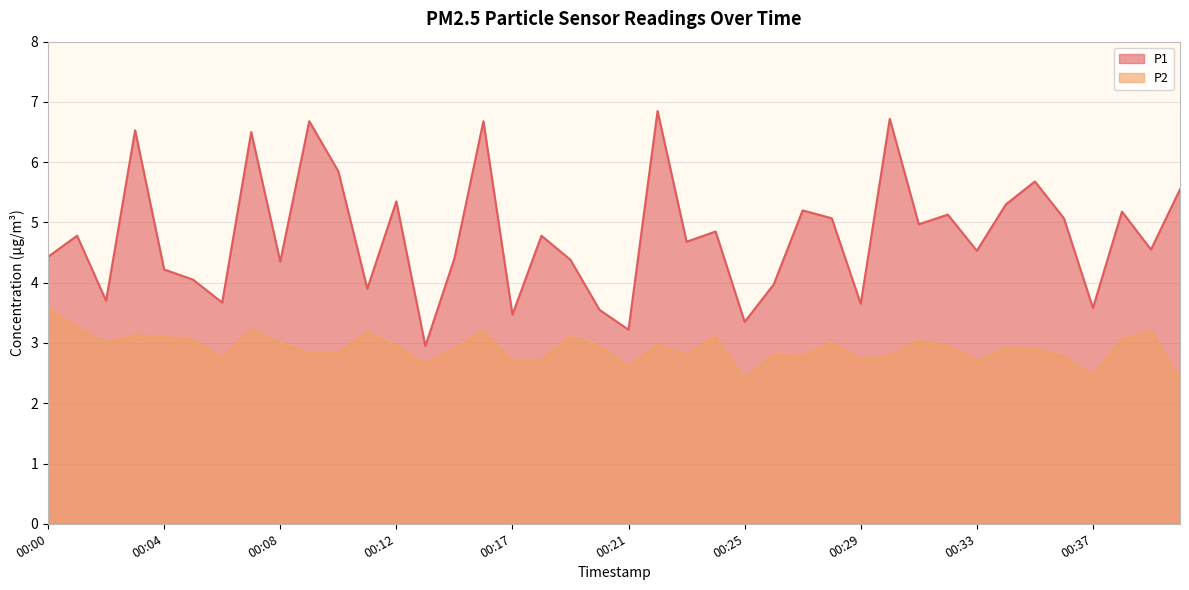

Reading left to right, transcribe all the data shown in this chart.

P1: 00:00=4.4	00:01=4.8	00:02=3.7	00:03=6.5	00:04=4.2	00:05=4.0	00:06=3.7	00:07=6.5	00:08=4.3	00:09=6.7	00:10=5.8	00:11=3.9	00:12=5.3	00:13=3.0	00:14=4.4	00:15=6.7	00:17=3.5	00:18=4.8	00:19=4.4	00:20=3.5	00:21=3.2	00:22=6.8	00:23=4.7	00:24=4.8	00:25=3.4	00:26=4.0	00:27=5.2	00:28=5.1	00:29=3.6	00:30=6.7	00:31=5.0	00:32=5.1	00:33=4.5	00:34=5.3	00:35=5.7	00:36=5.1	00:37=3.6	00:38=5.2	00:39=4.5	00:40=5.5
P2: 00:00=3.6	00:01=3.2	00:02=3.0	00:03=3.1	00:04=3.1	00:05=3.0	00:06=2.8	00:07=3.2	00:08=3.0	00:09=2.8	00:10=2.8	00:11=3.2	00:12=3.0	00:13=2.6	00:14=2.9	00:15=3.2	00:17=2.7	00:18=2.7	00:19=3.1	00:20=3.0	00:21=2.6	00:22=3.0	00:23=2.8	00:24=3.1	00:25=2.4	00:26=2.8	00:27=2.8	00:28=3.0	00:29=2.7	00:30=2.8	00:31=3.0	00:32=3.0	00:33=2.7	00:34=2.9	00:35=2.9	00:36=2.8	00:37=2.5	00:38=3.0	00:39=3.2	00:40=2.4